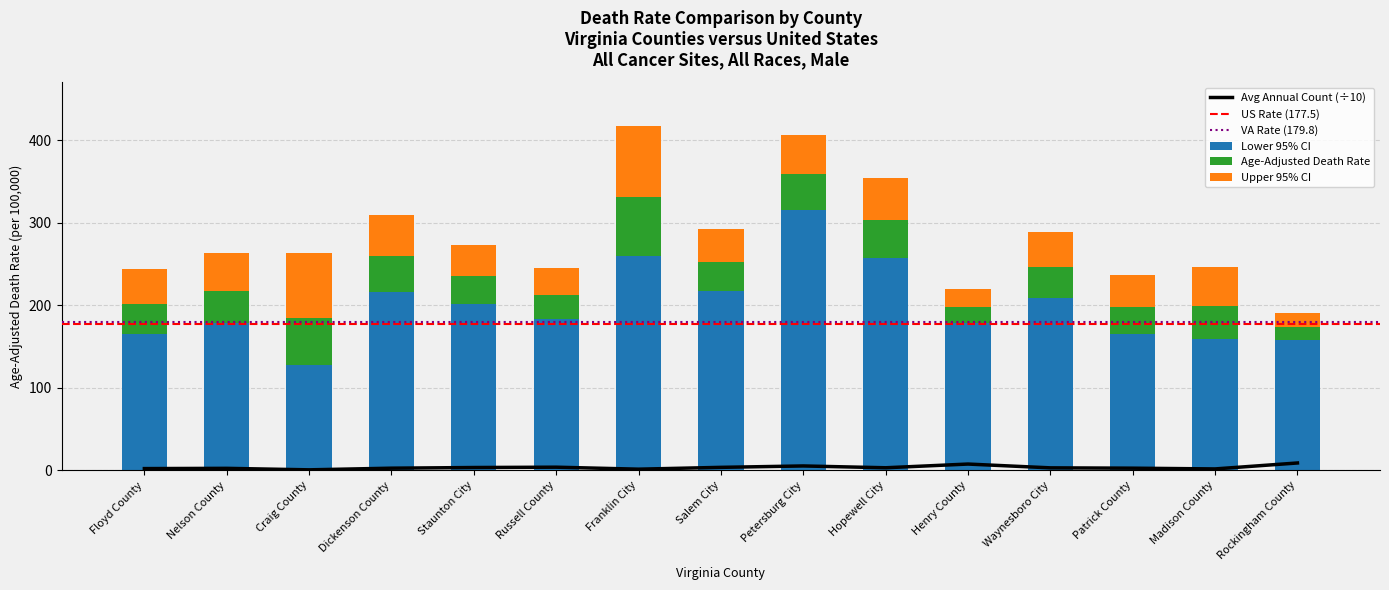

Is it true that Avg Annual Count equals 2.8 at Dickenson County?

True